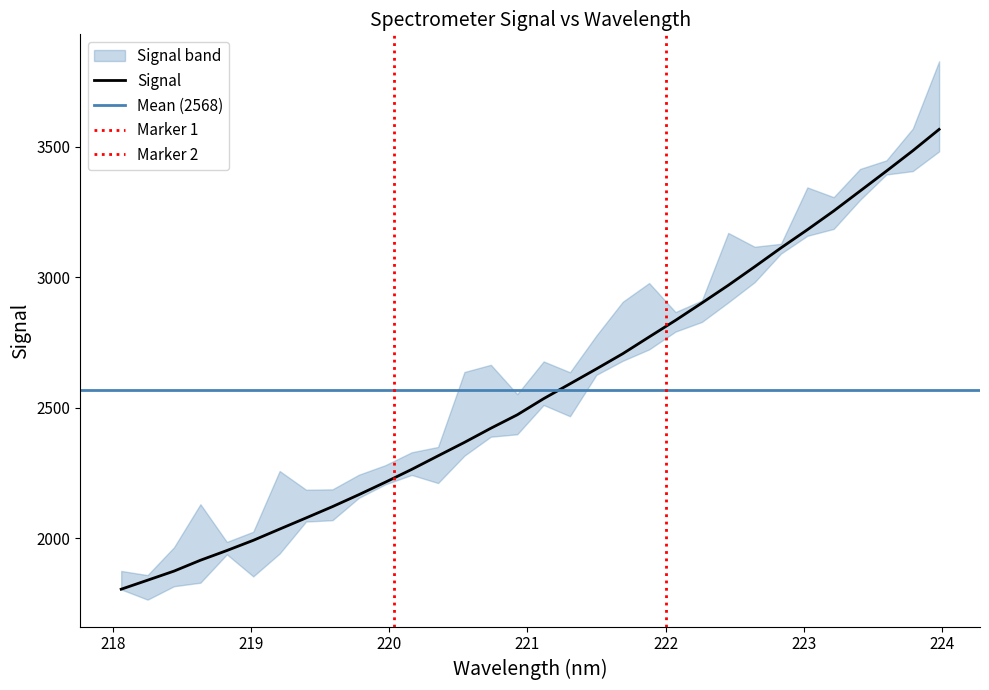

The chart shows a value of 800.3 at 223.7895. True or false?

False